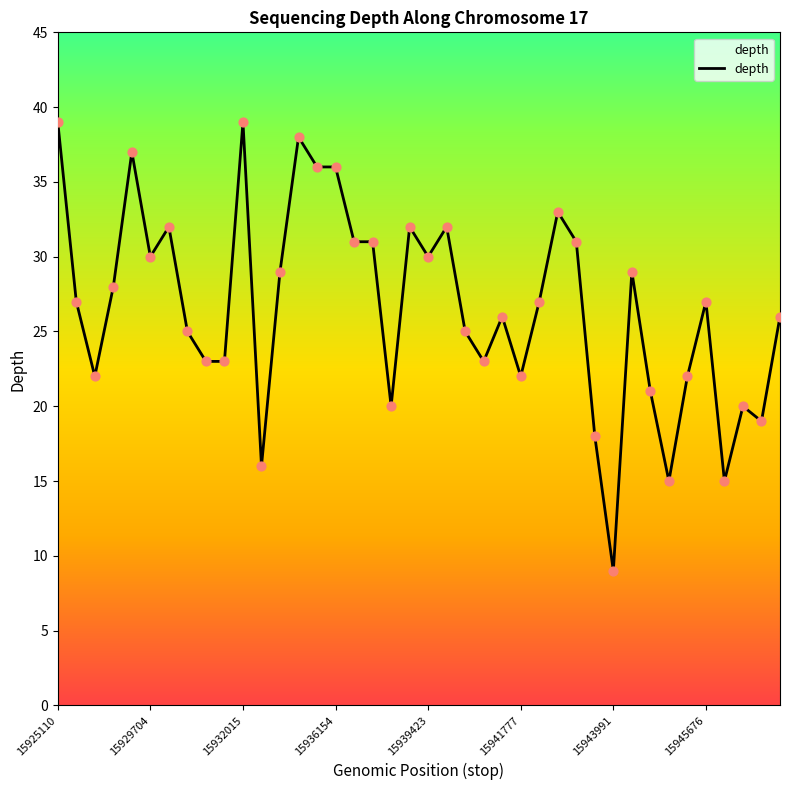

What is the smallest value displayed?

9